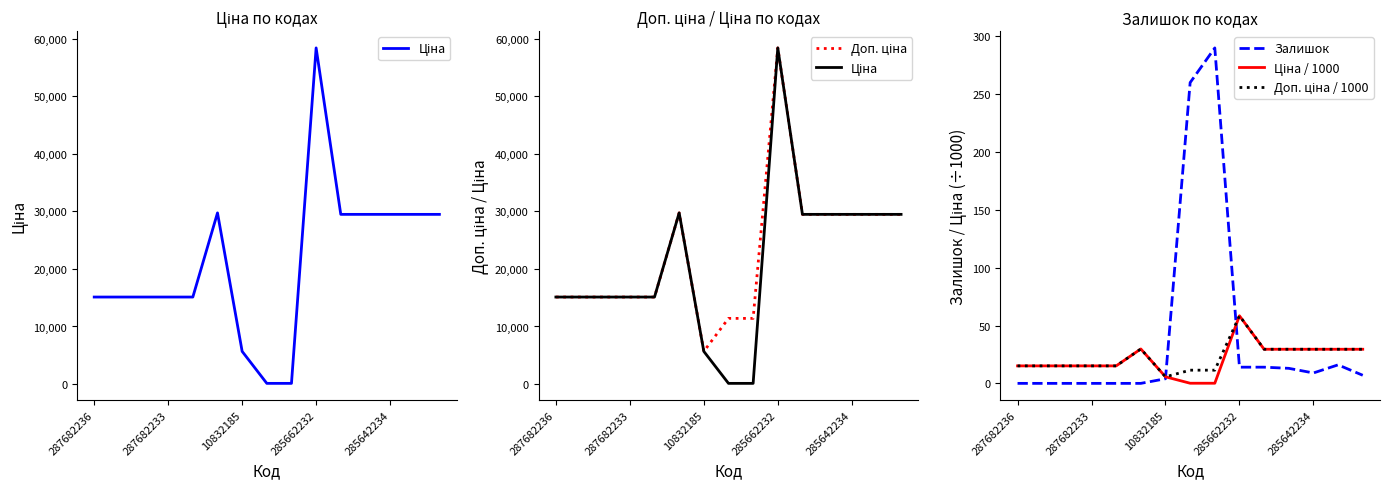

True or false: Доп. ціна / 1000 and Залишок cross at least once.

True